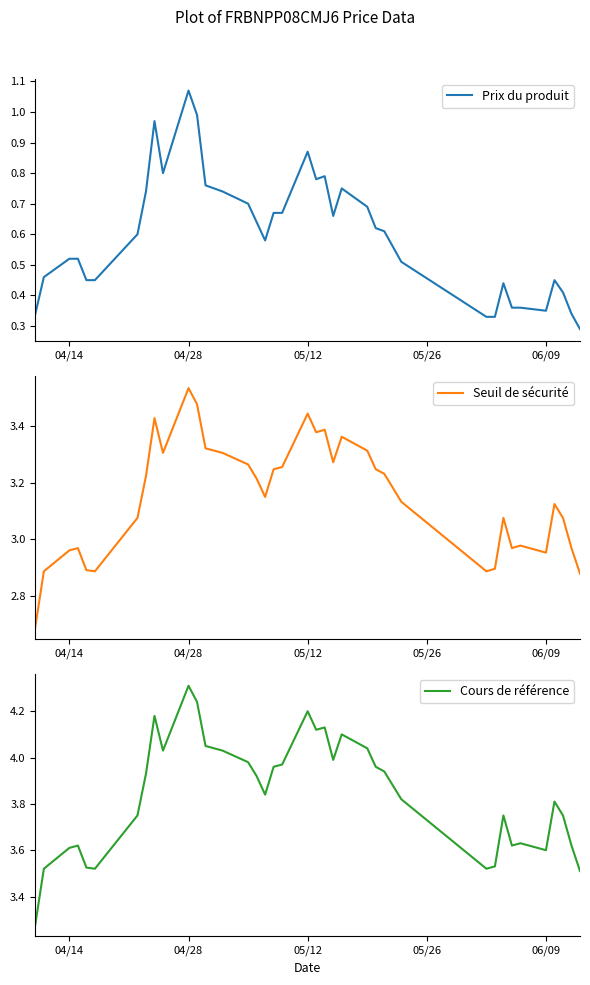

What is the highest value of the Cours de référence series?

4.3